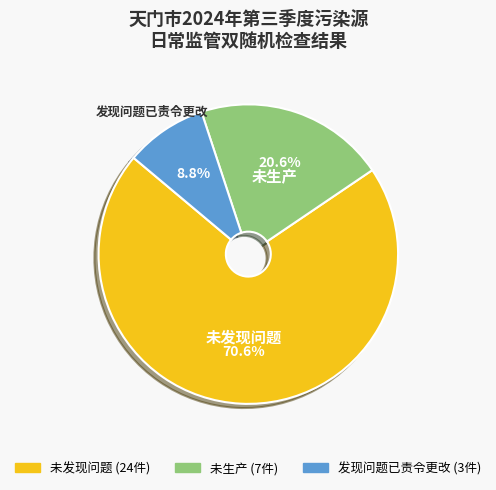

Approximately how many times larger is the value at 未发现问题 compared to 未生产?

3.4